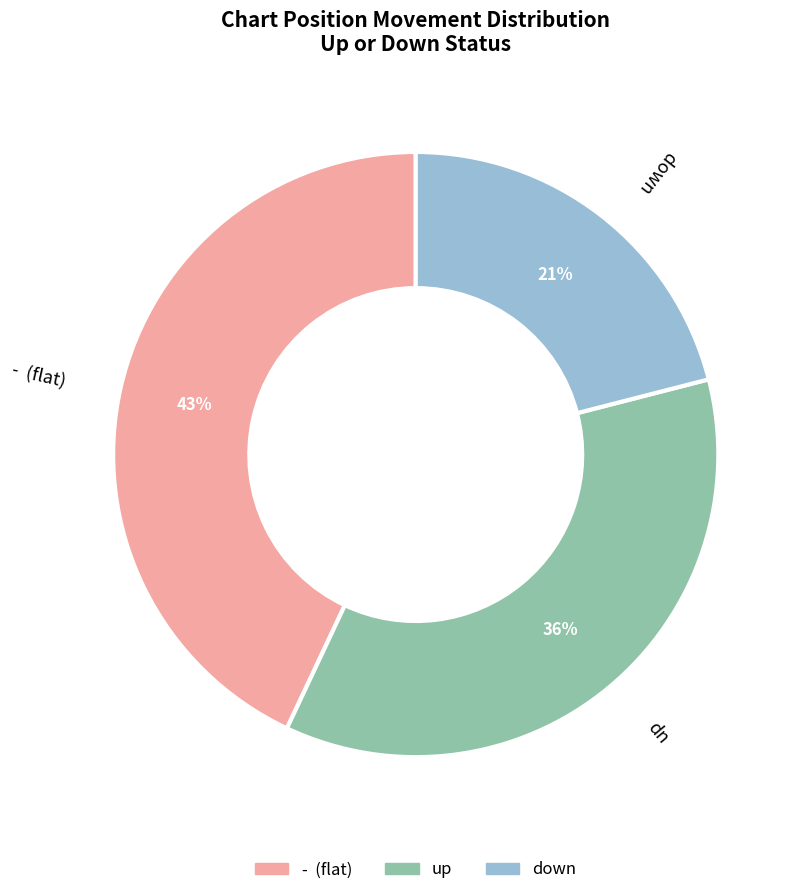

What is the largest slice in the pie chart?

-